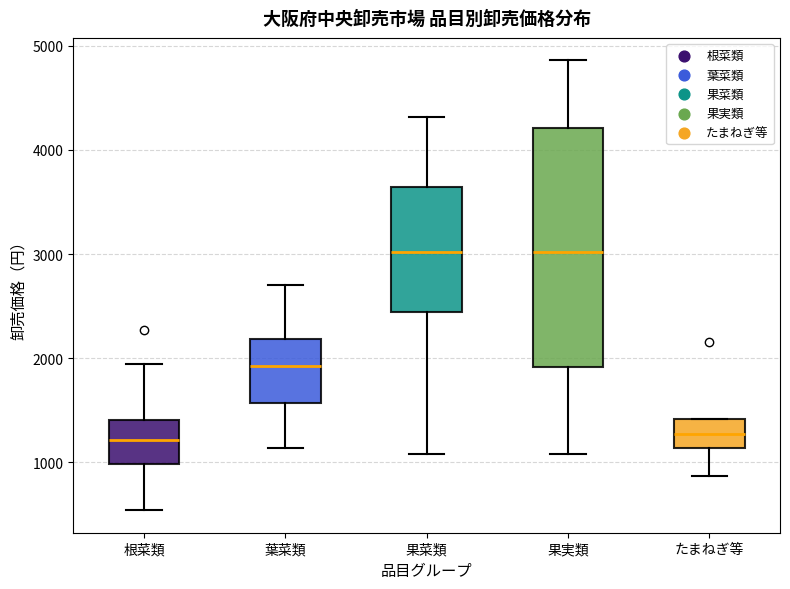

Where does the lower whisker of the box for 根菜類 end on the y-axis? The values are not printed on the chart, so give them approximately, as read against the axis.

500